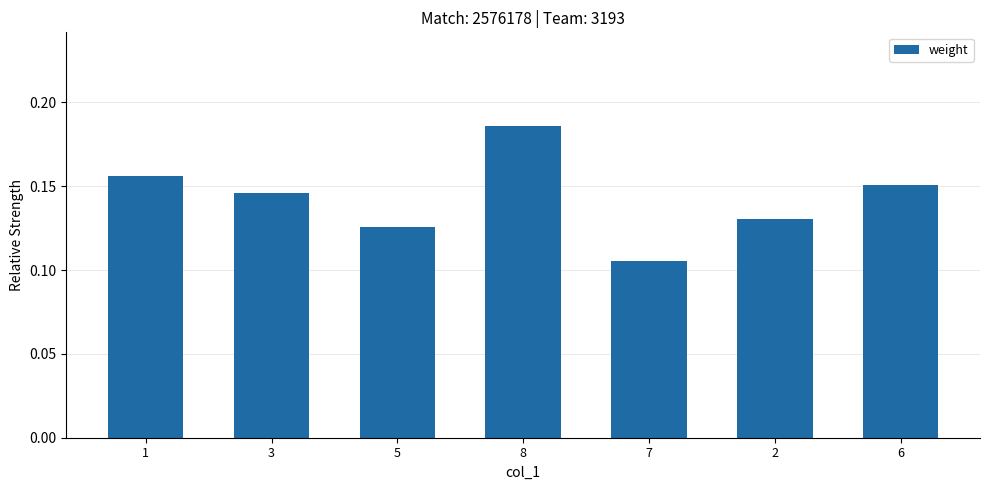

What is the sum of the values at 5 and 8?

0.3